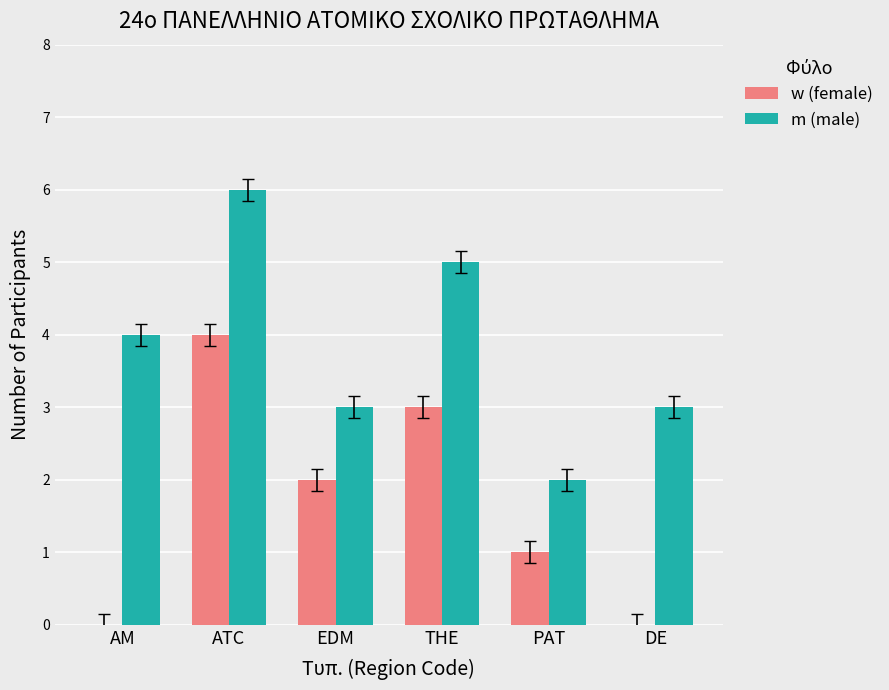

What value does the m (male) series have at THE?

5